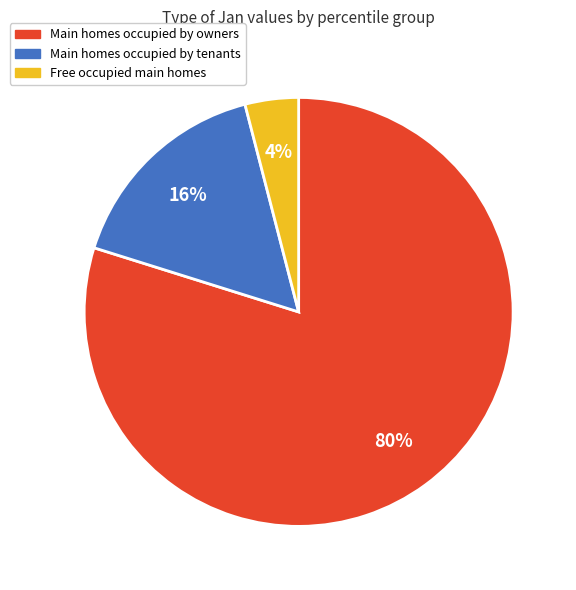

To the nearest percent, what is the difference between the largest and smallest slice percentages?

76%